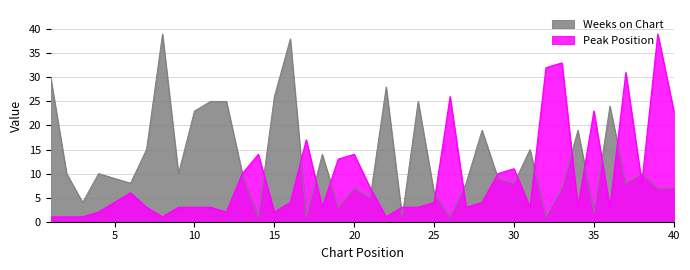

How many lines are shown in the chart?

2